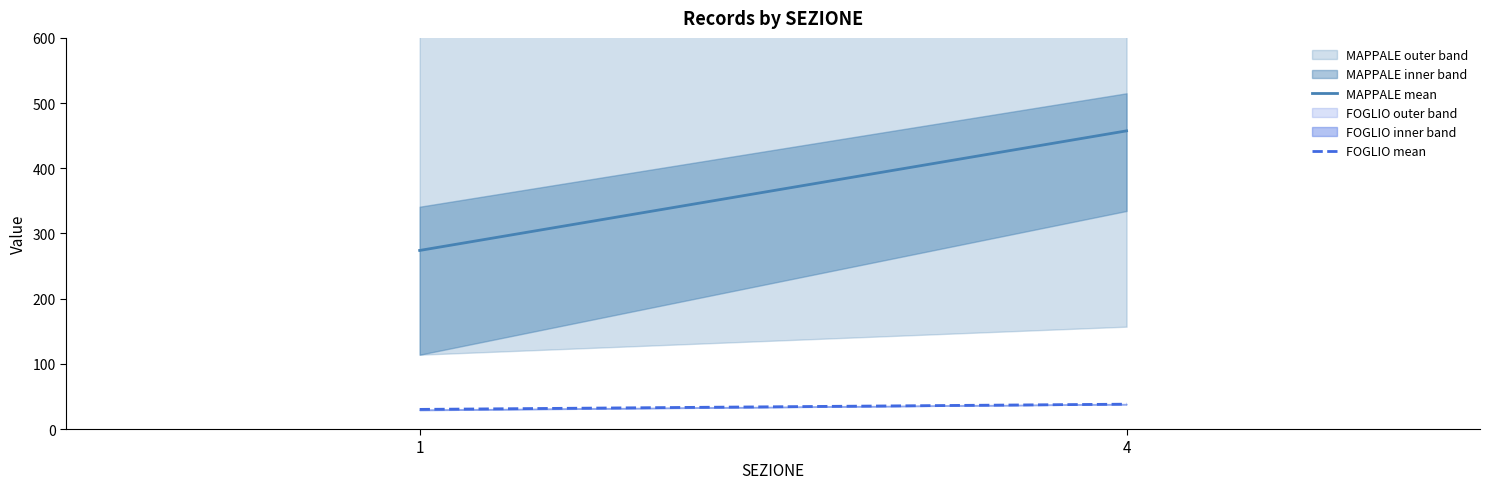

Read the FOGLIO mean value at 4.

38.1